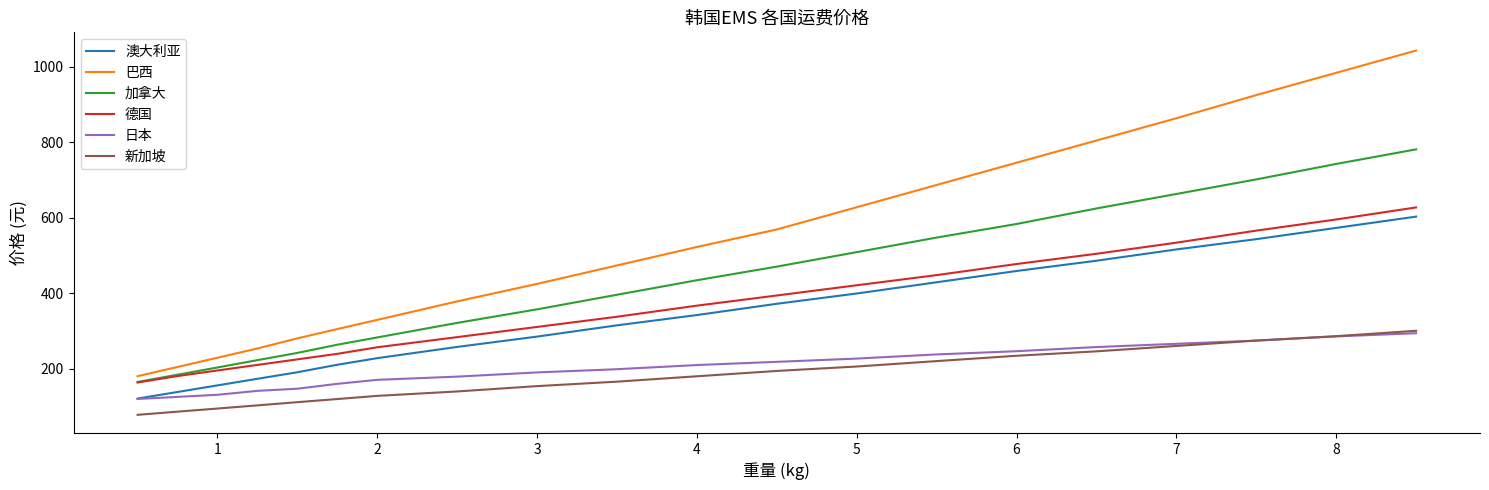

What is the difference between the maximum and second lowest values in the 新加坡 series?

214.5